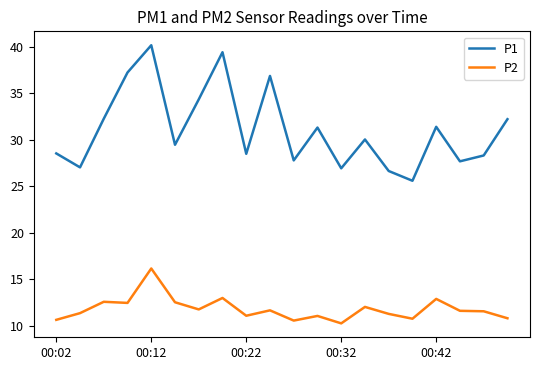

Which series has the largest range (max minus min)?

P1